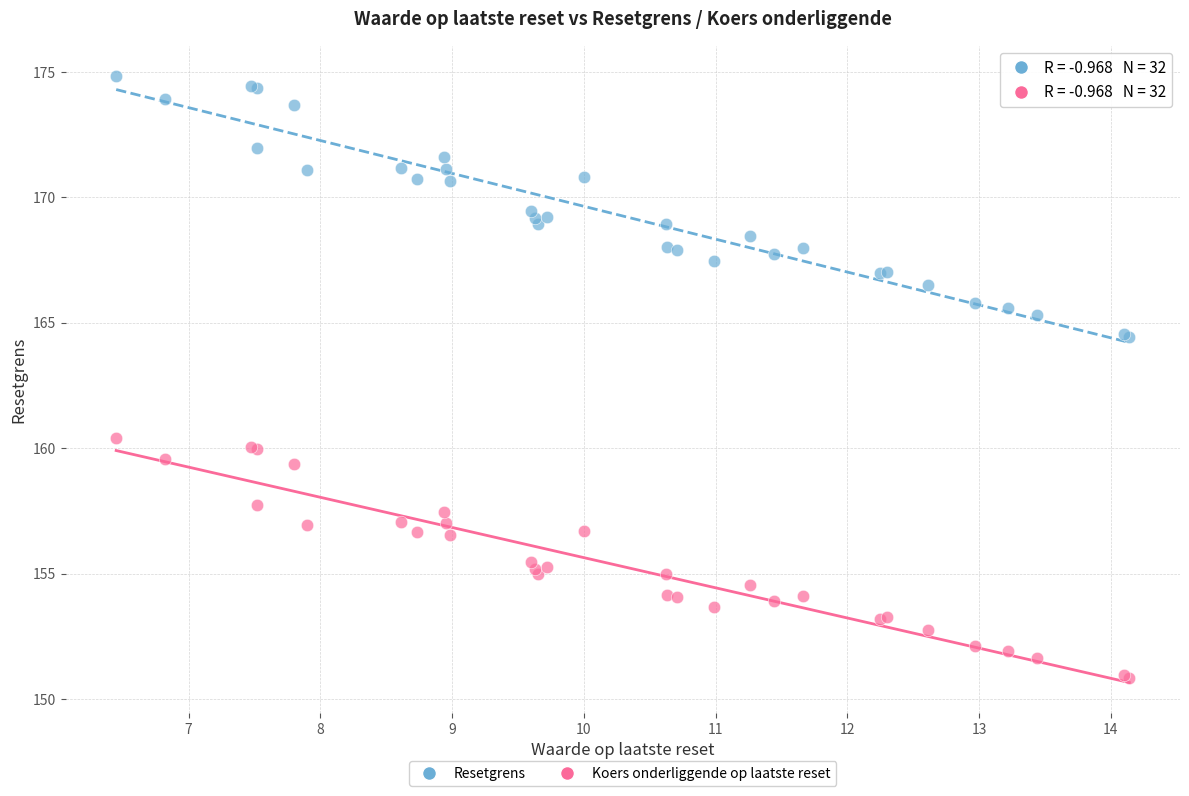

Which series reaches the minimum Y coordinate?

Koers onderliggende op laatste reset